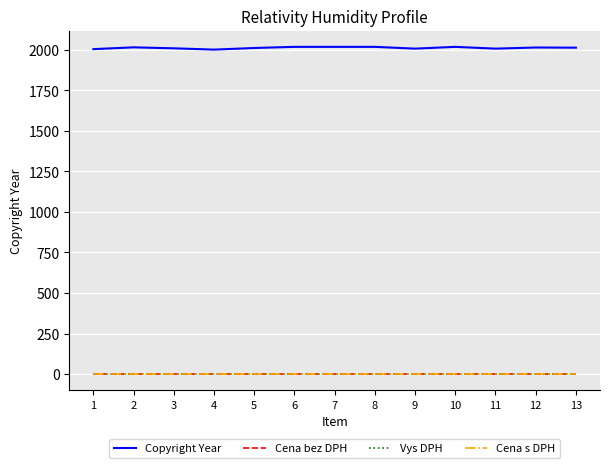

Does the chart have visible grid lines?

Yes